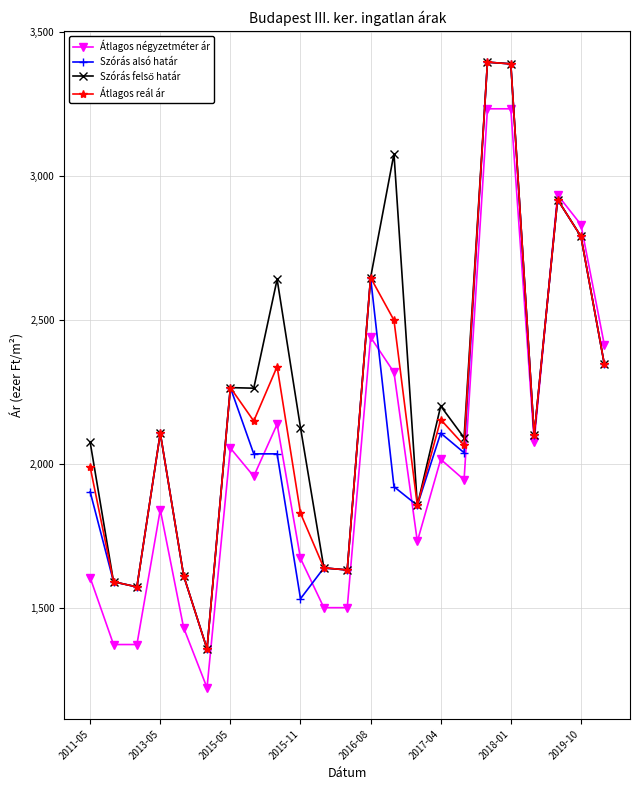

At how many categories does at least one series exceed 2700?

5